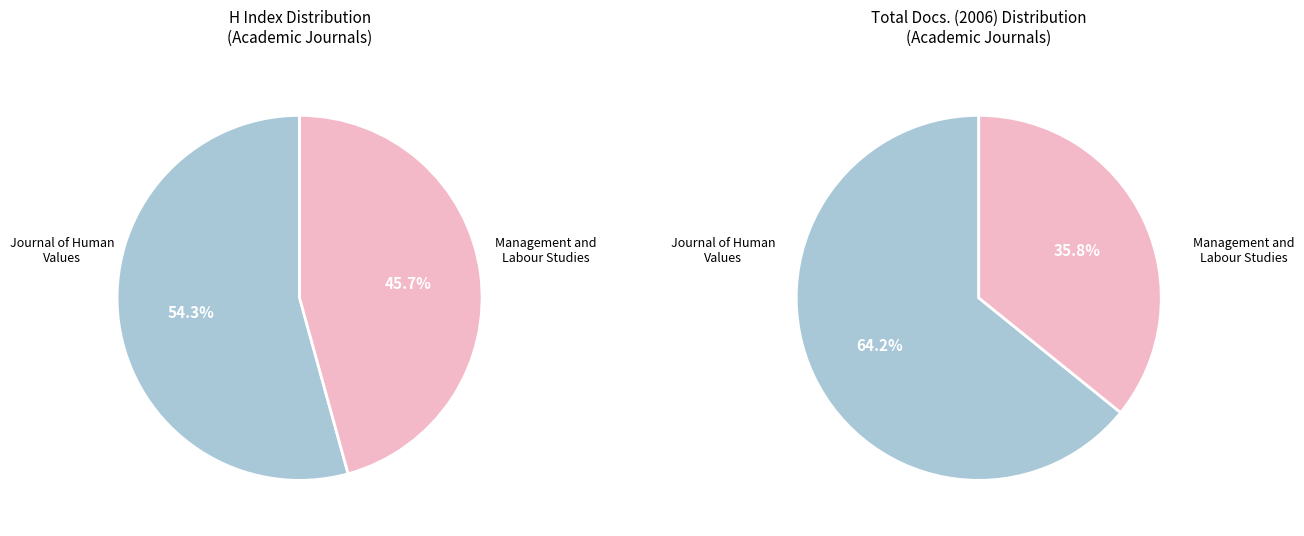

To the nearest percent, what portion does Management and Labour Studies represent?

46%